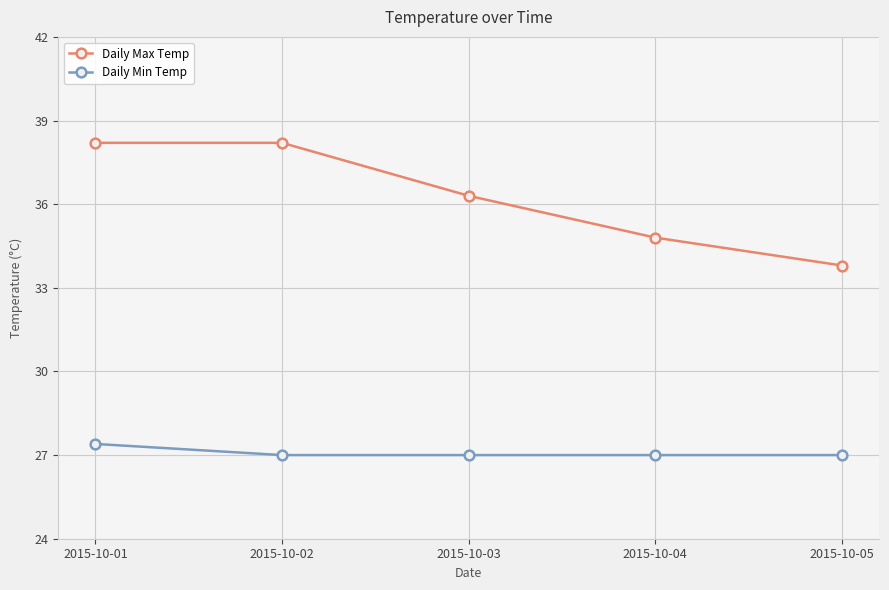

True or false: Daily Max Temp and Daily Min Temp cross at least once.

False